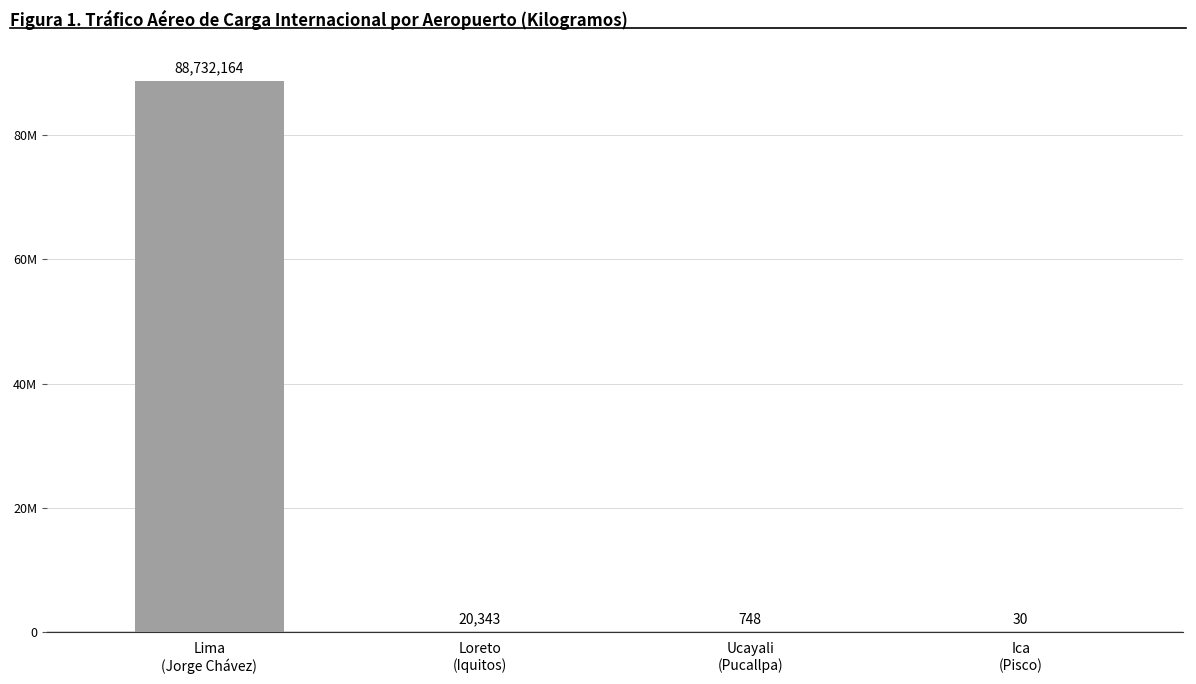

At which category does the chart reach its minimum across all series?

Ica
(Pisco)